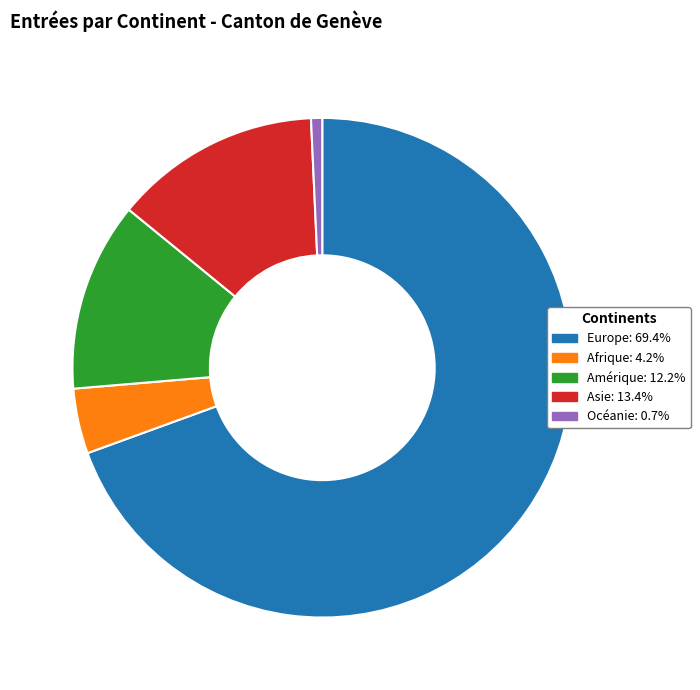

Approximately how many times larger is the value at Amérique compared to Asie?

0.9